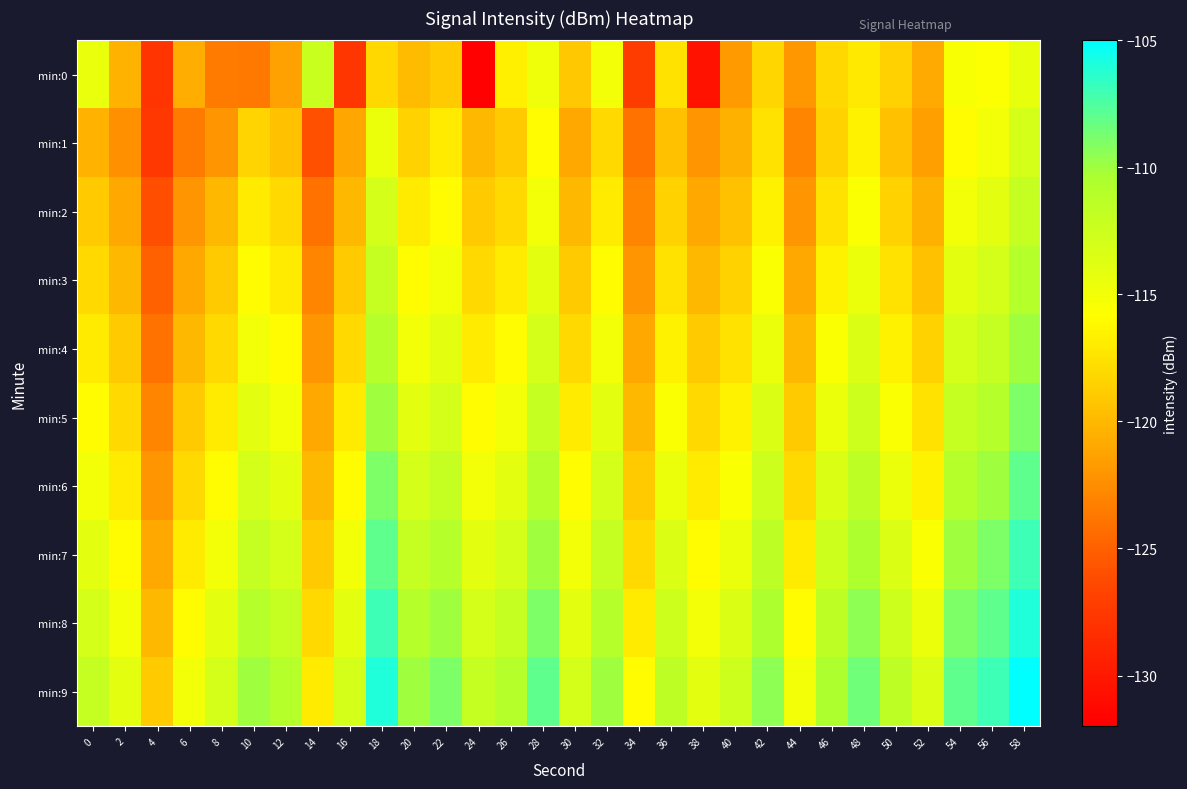

Rank the series by their maximum value, from highest to lowest.

min:9, min:8, min:7, min:6, min:5, min:4, min:3, min:2, min:0, min:1